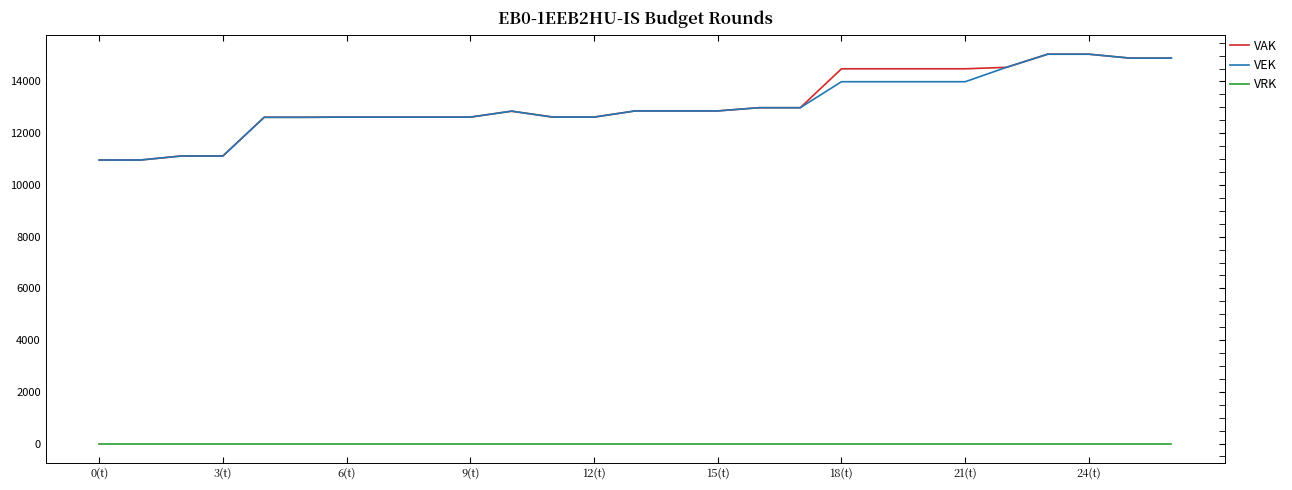

True or false: VAK and VRK intersect in this chart.

False